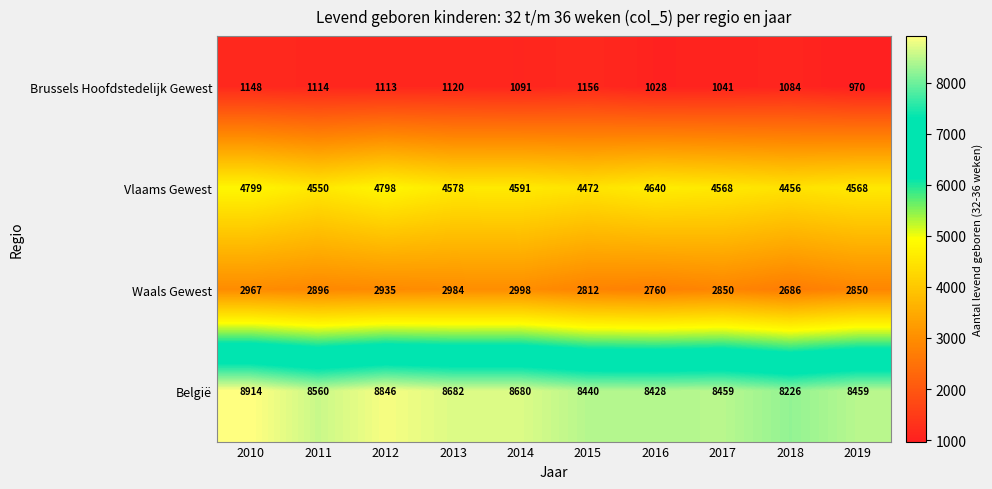

Which label corresponds to the largest value in the chart?

2010